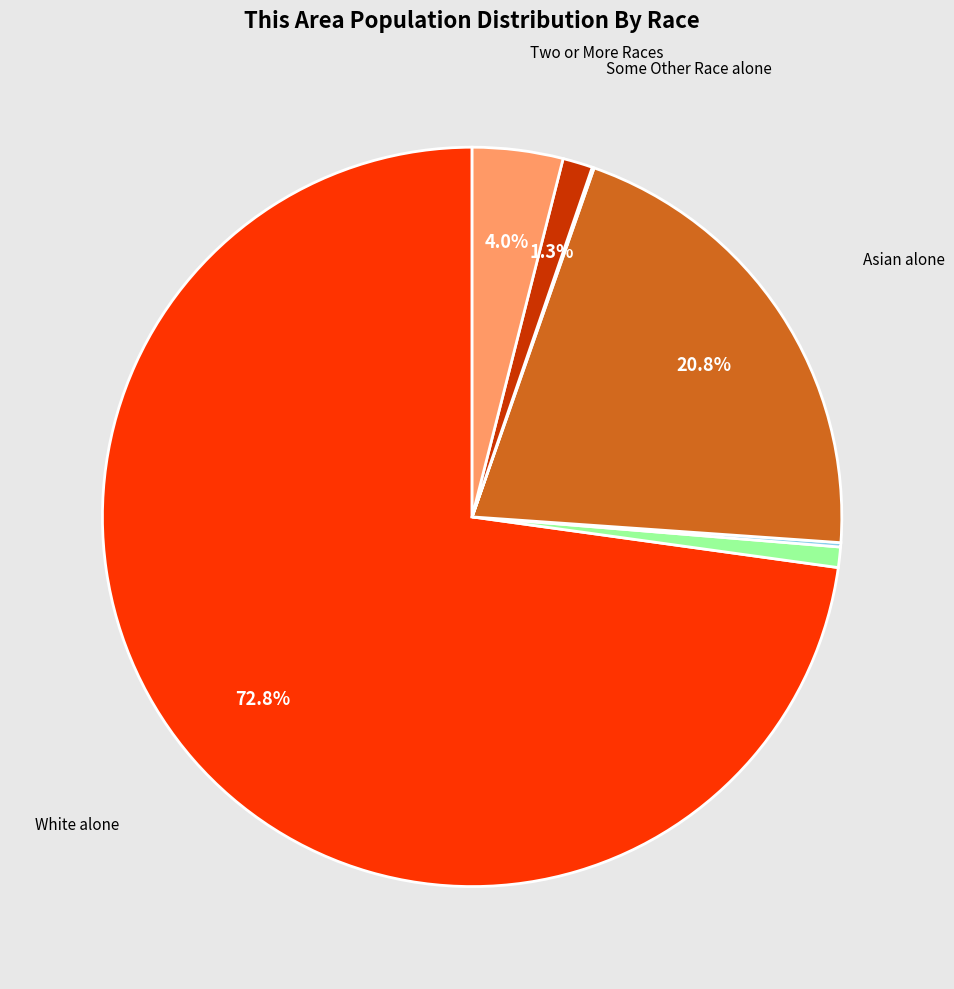

Does any single category account for the majority?

Yes